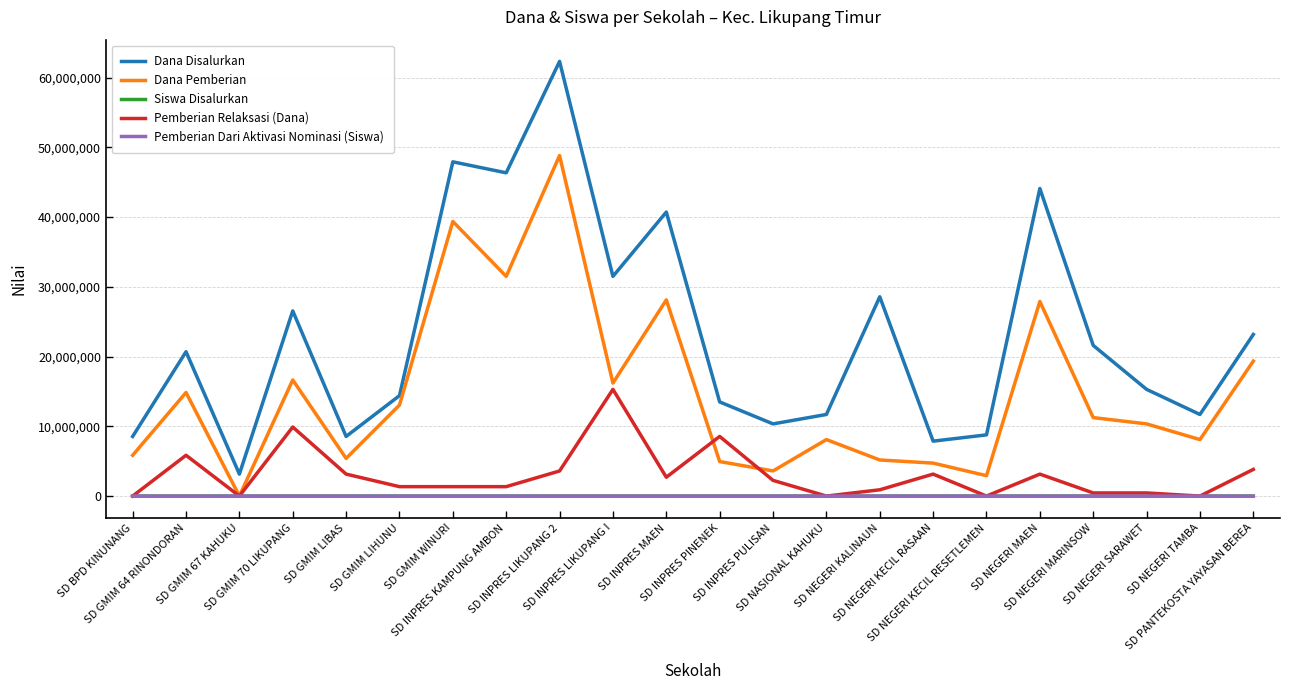

What is the highest value of the Pemberian Dari Aktivasi Nominasi (Siswa) series?

50